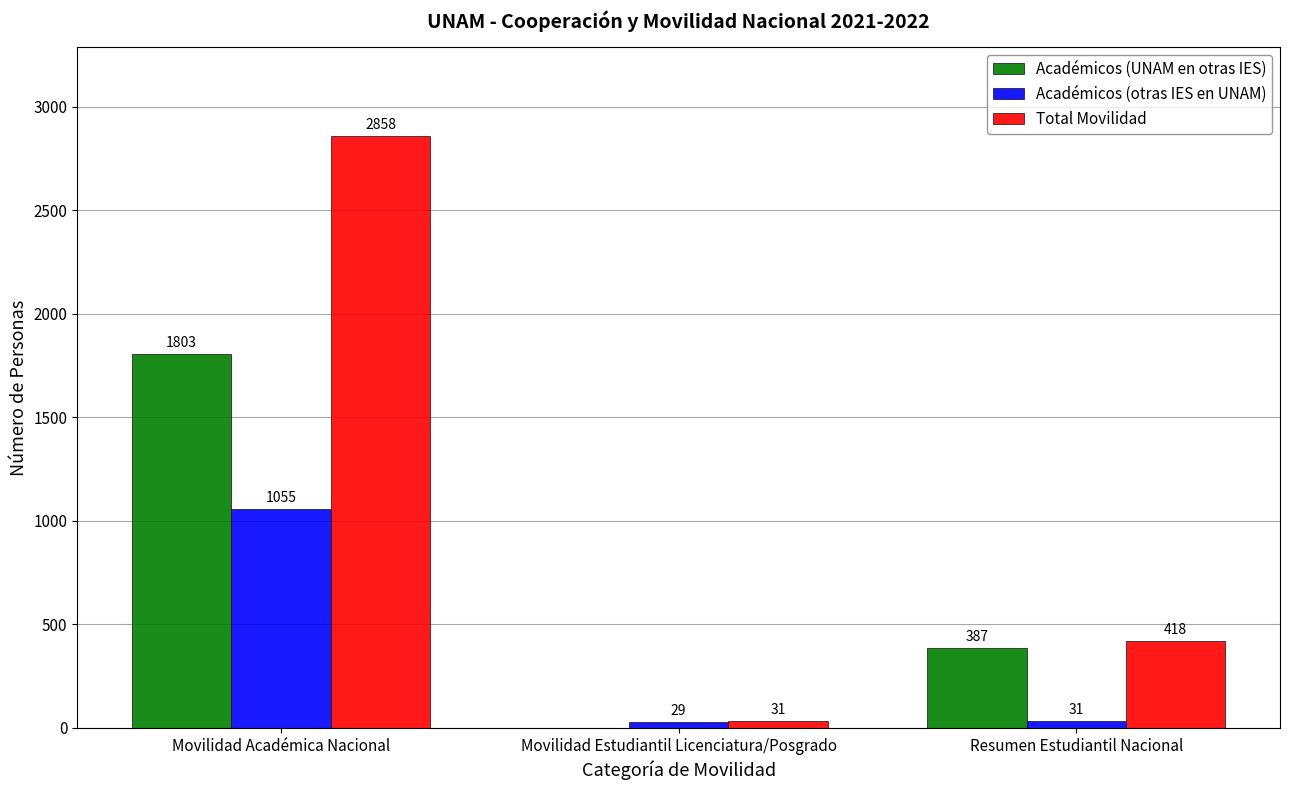

Count the number of data series in this chart.

3